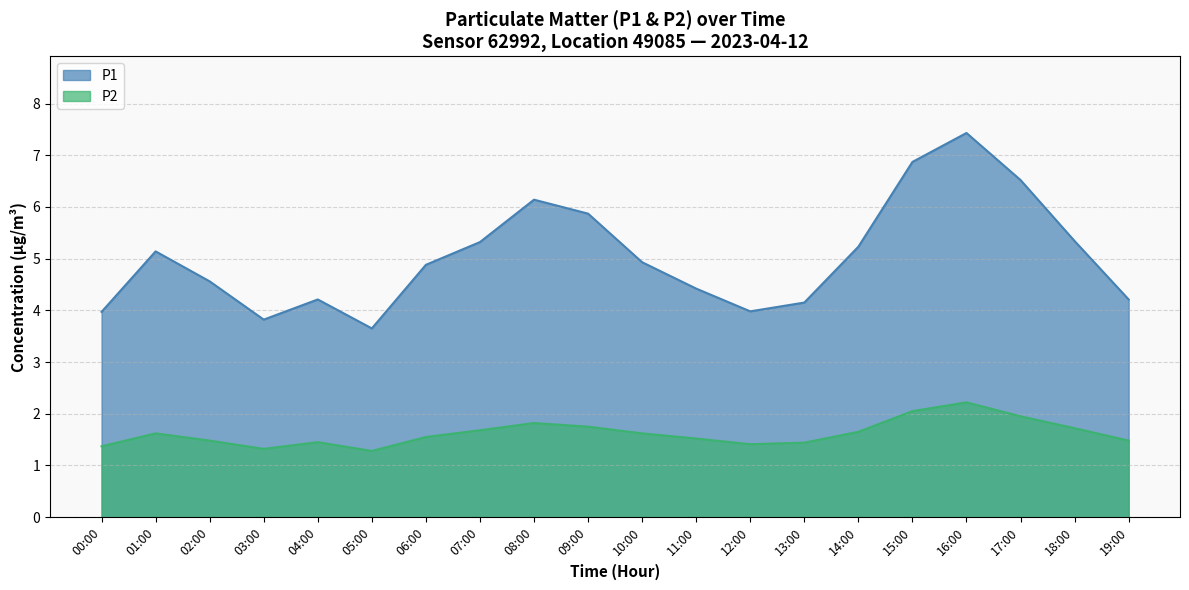

Rank the categories by P2 value from lowest to highest.

05:00, 03:00, 00:00, 12:00, 13:00, 04:00, 02:00, 19:00, 11:00, 06:00, 01:00, 10:00, 14:00, 07:00, 18:00, 09:00, 08:00, 17:00, 15:00, 16:00